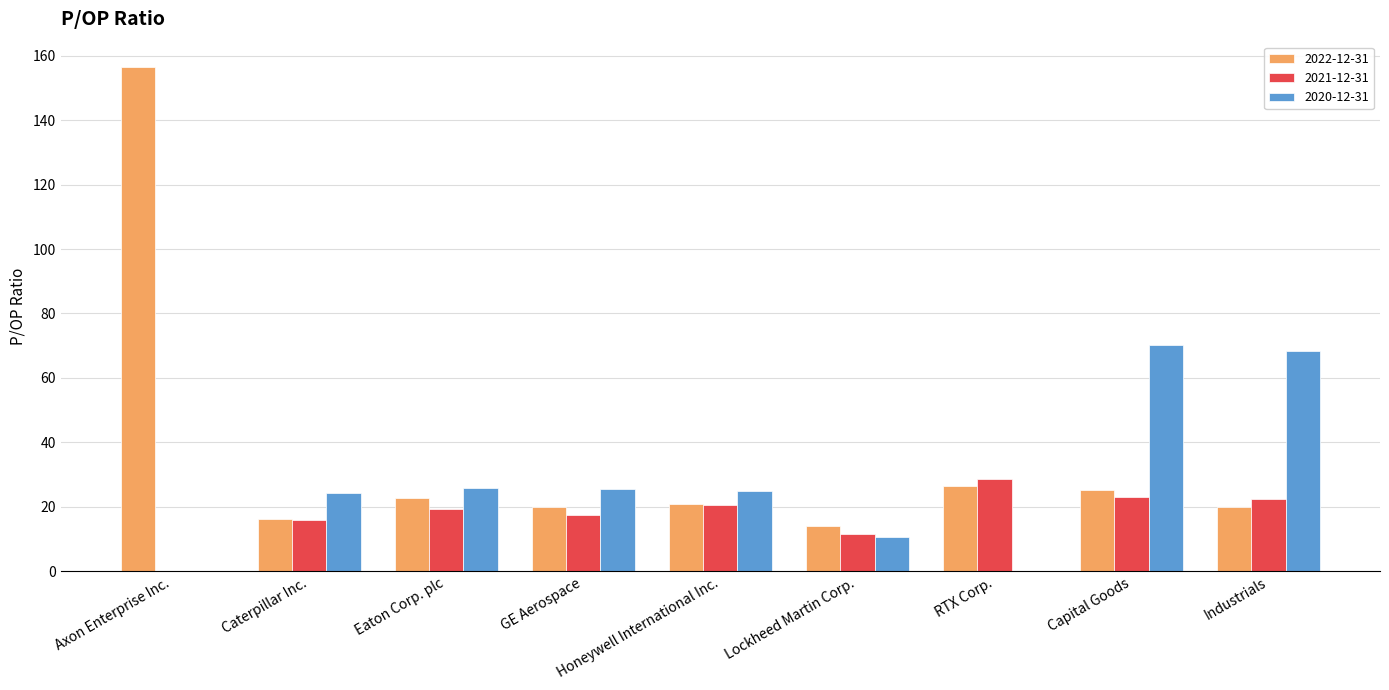

The 2020-12-31 series shows 18.8 at Industrials. True or false?

False